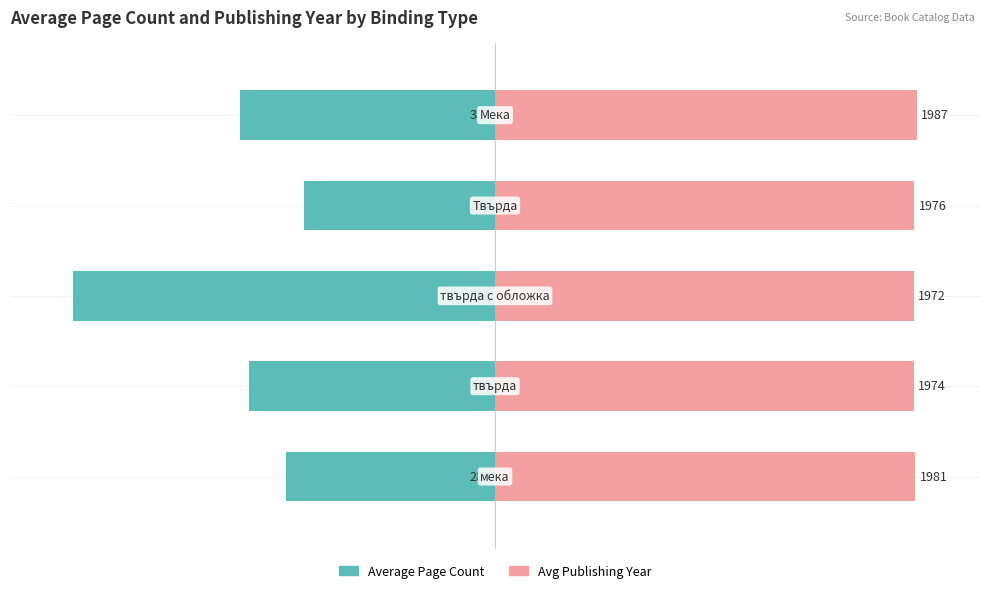

Is it true that Average Publishing Year equals 33.4 at 2?

False